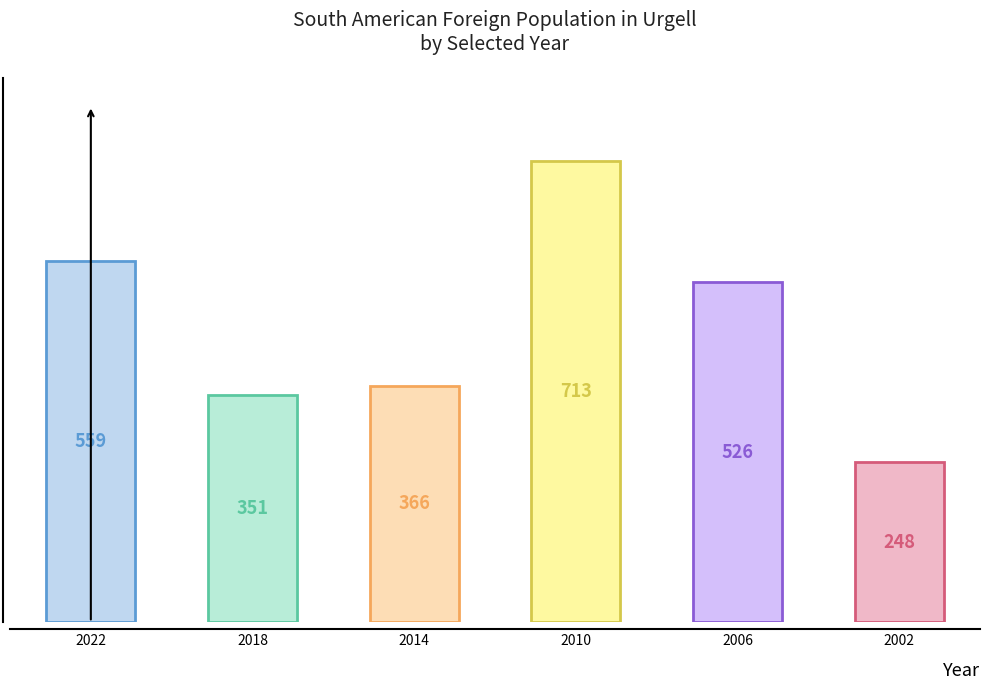

Reading left to right, extract all data points from this chart.

2022=559	2018=351	2014=366	2010=713	2006=526	2002=248